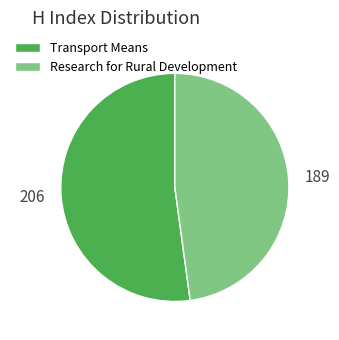

How many segments does this pie chart have?

2